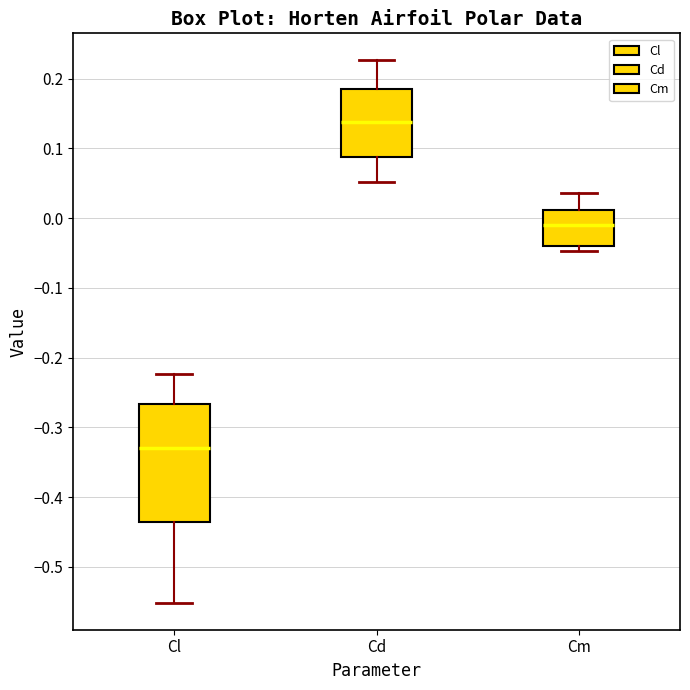

Which box has the lowest median line?

Cl